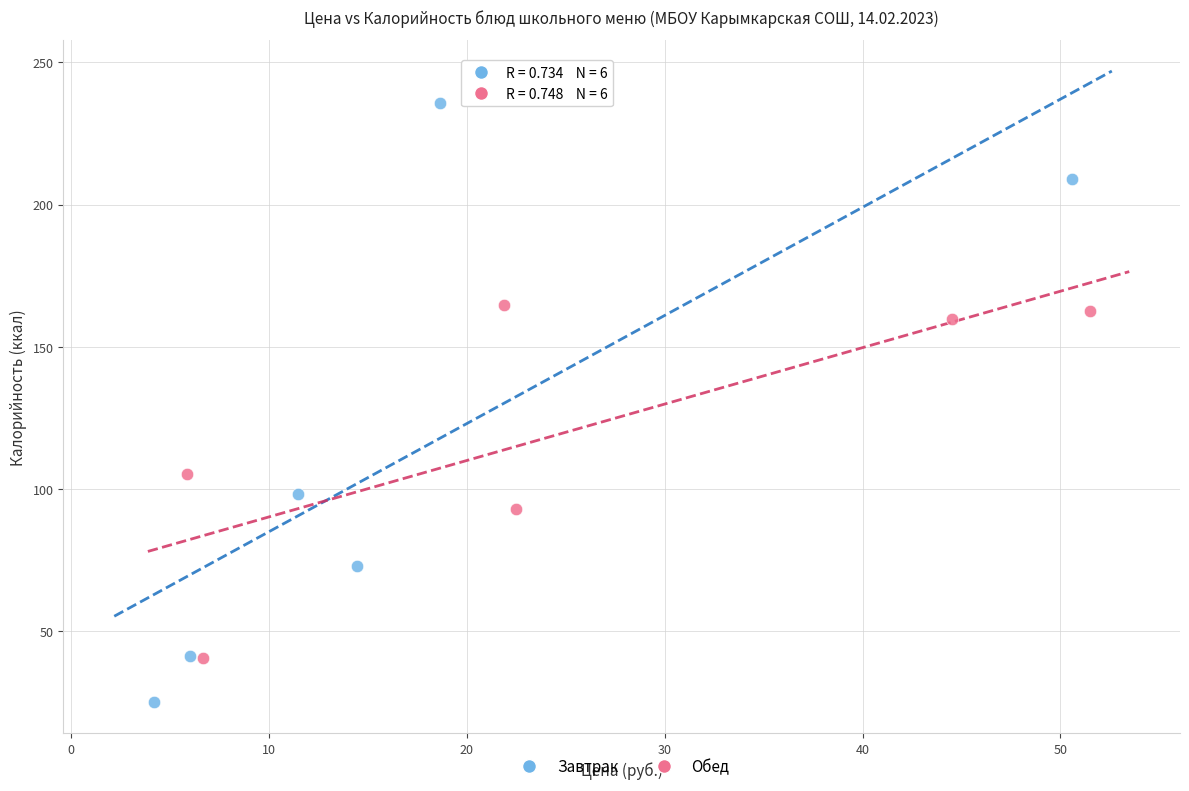

Which series contains the lowest Y value?

Завтрак